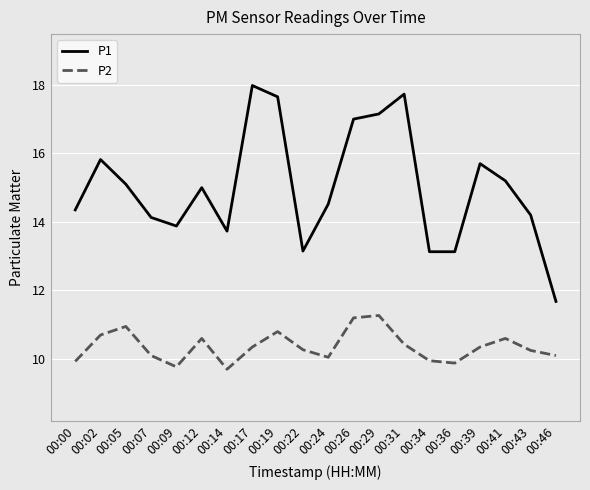

How many values in the P2 series exceed 10?

15